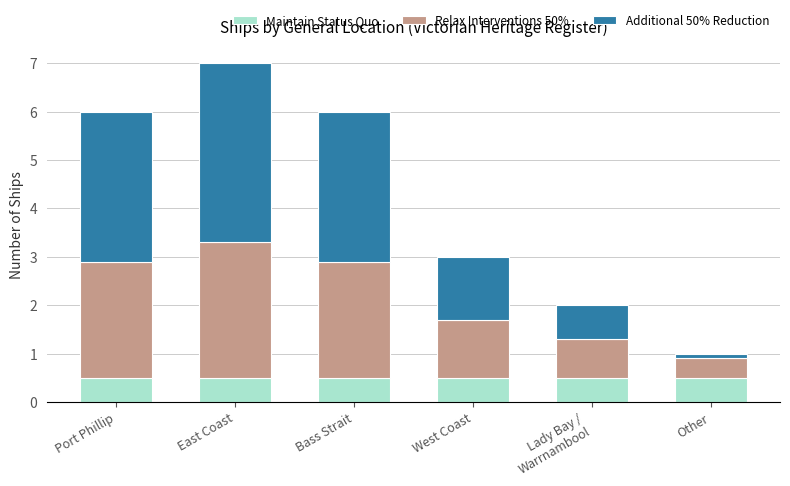

True or false: Maintain Status Quo has a value of 0.8 at West Coast.

False